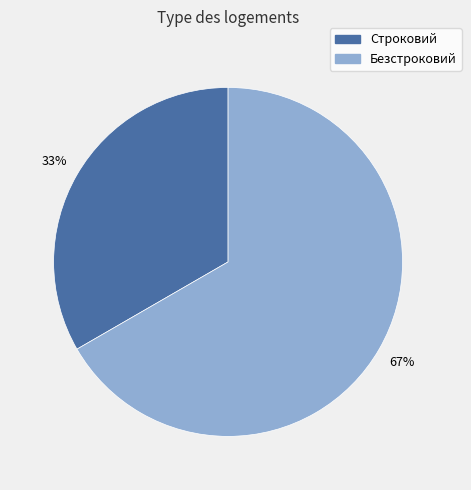

To the nearest percent, what portion does Безстроковий represent?

67%